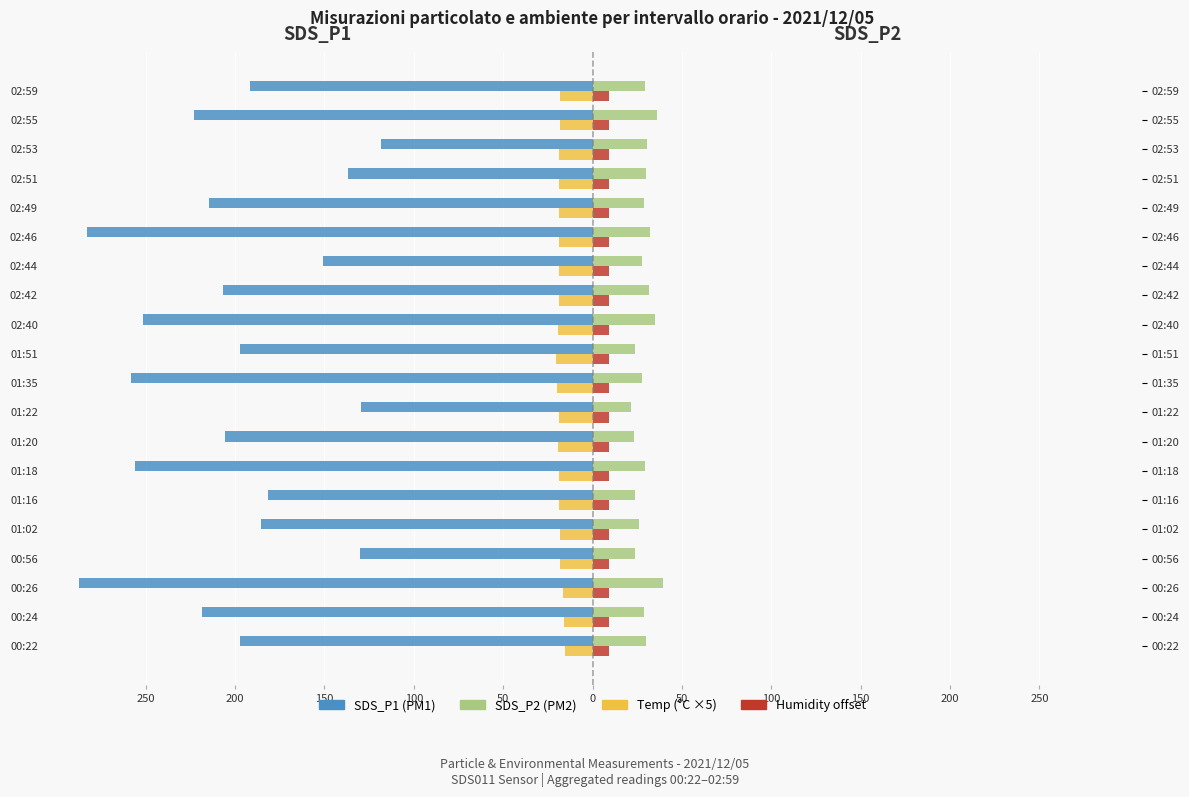

Between 200 and 0, which series saw the biggest shift?

SDS_P1